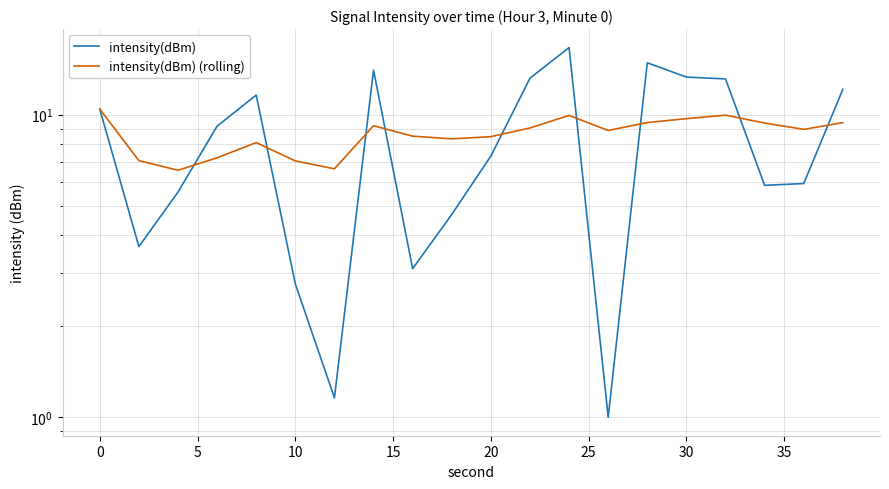

Is it true that intensity(dBm) equals 4.9 at 35?

False